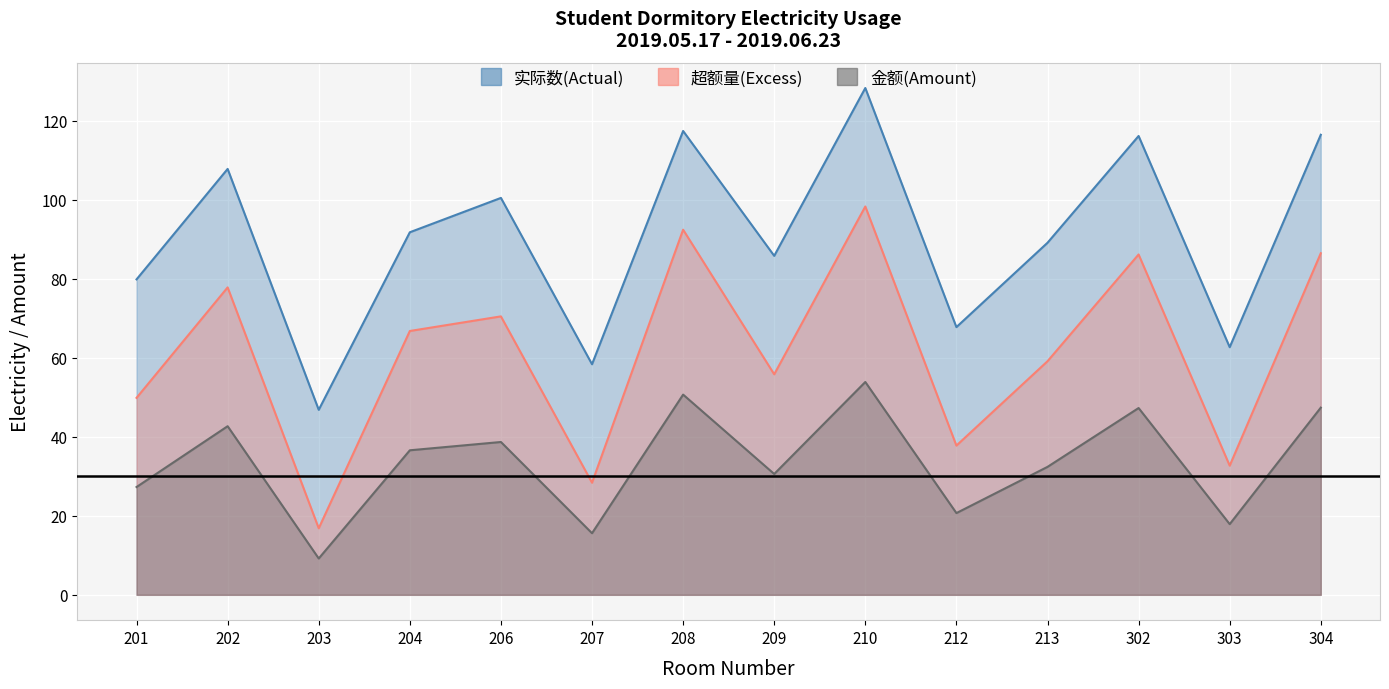

List the series in order of their overall mean, highest first.

实际数(Actual), 超额量(Excess), 金额(Amount)